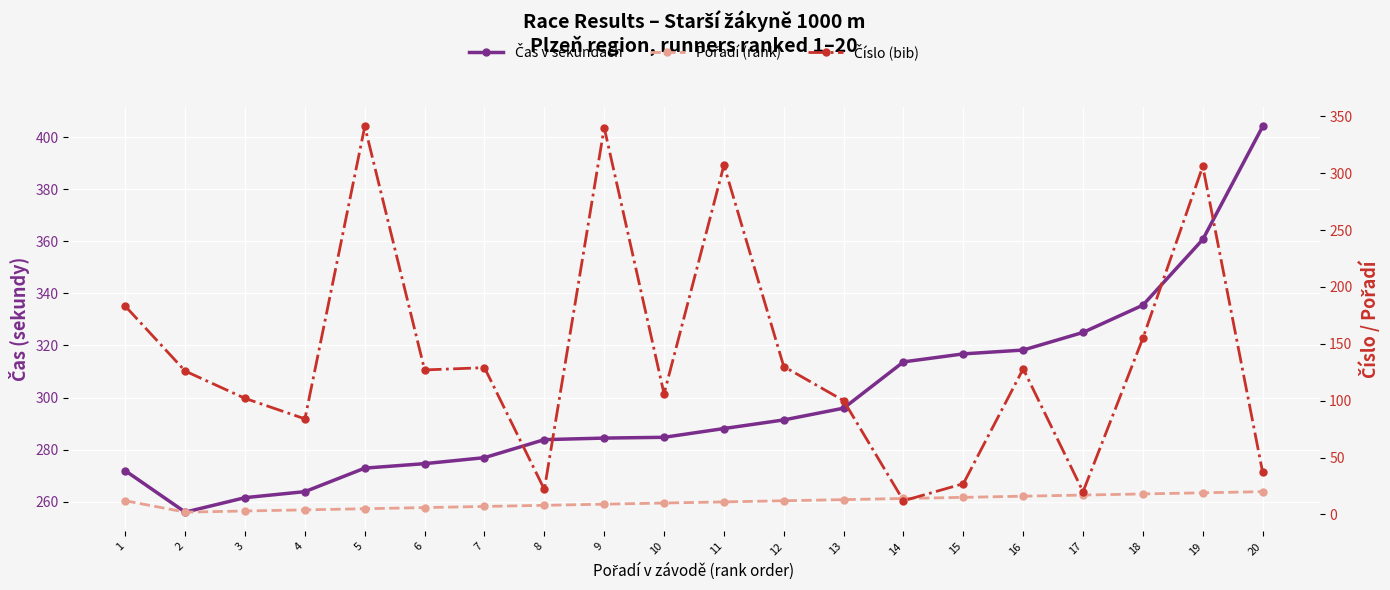

What is the highest value of the Čas v sekundách series?

404.2